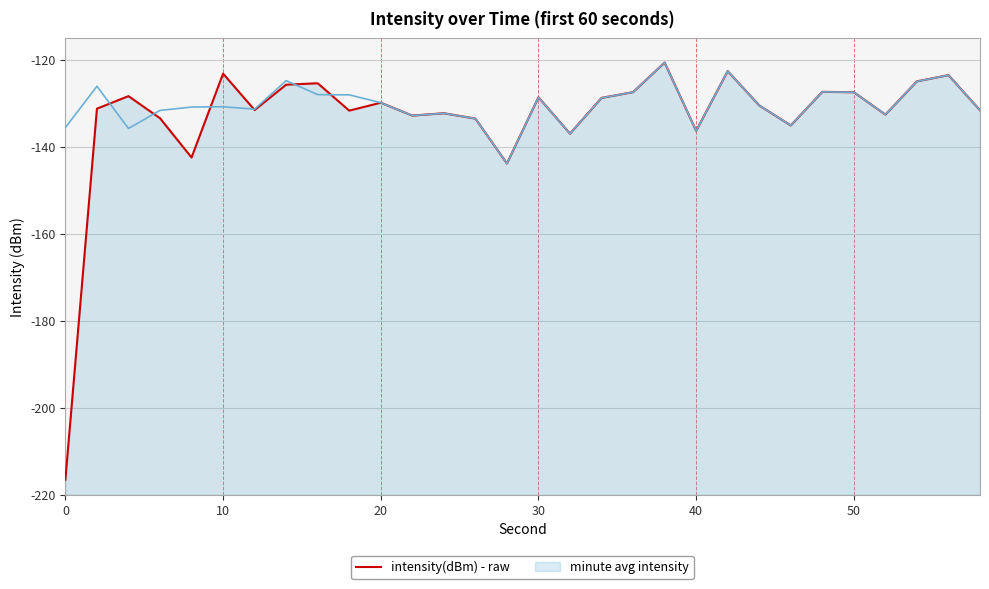

What is the value of the 29th point from the left?

-123.5